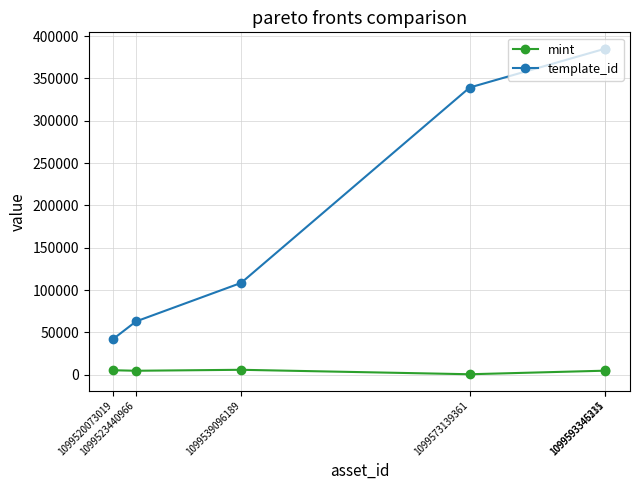

What is the spread (max minus min) of values at 1099520073019?

37091